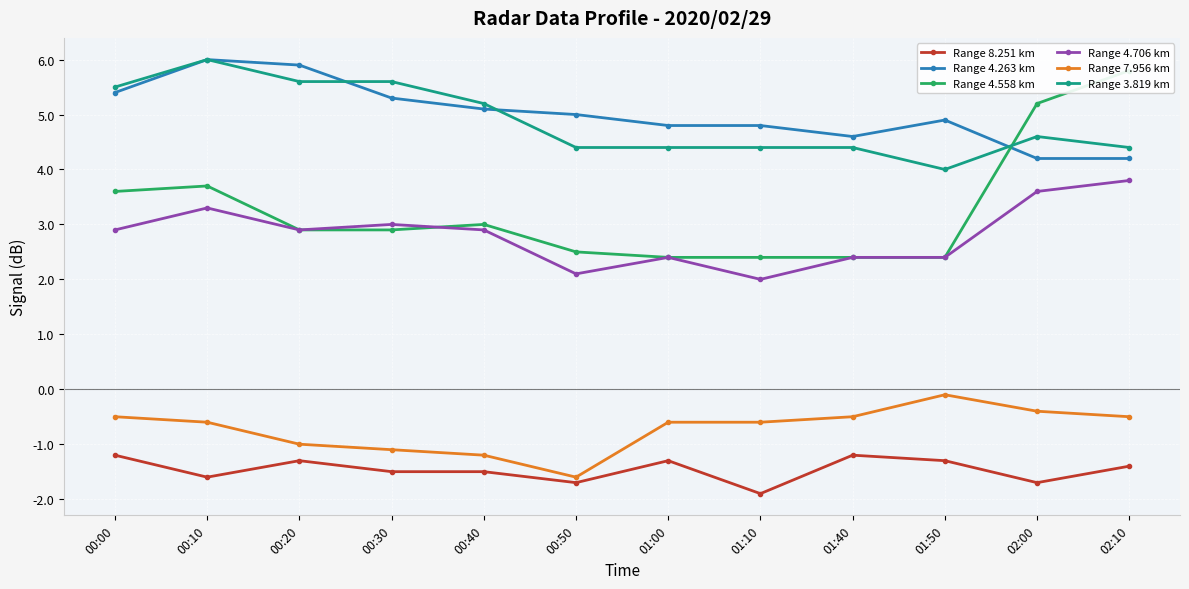

What is the approximate value of Range 4.263 km at 01:40?

4.6